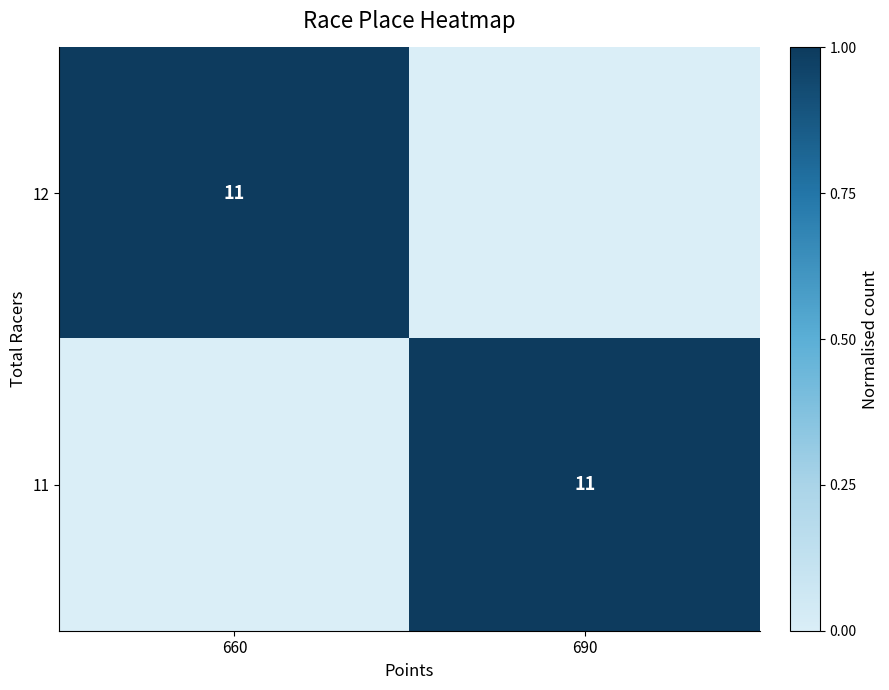

True or false: 11 has a value of 19 at 690.

False